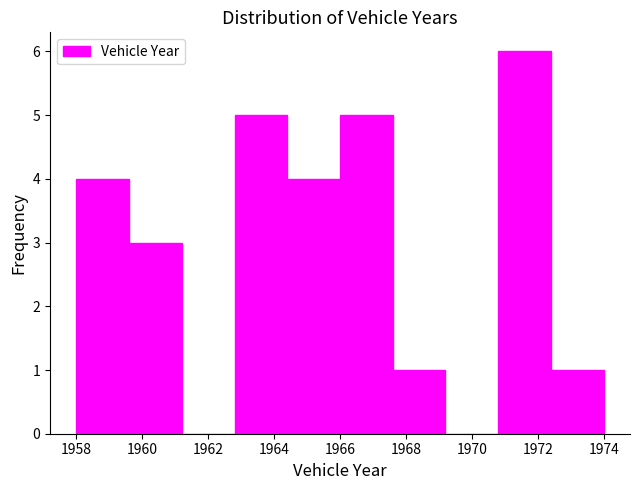

Reading left to right, list every bar in this chart as the range it spans on the x-axis followed by its height. The values are not printed on the chart, so give them approximately, as read against the axis.

1958.0 to 1959.6: 4
1959.6 to 1961.2: 3
1961.2 to 1962.8: 0
1962.8 to 1964.4: 5
1964.4 to 1966.0: 4
1966.0 to 1967.6: 5
1967.6 to 1969.2: 1
1969.2 to 1970.8: 0
1970.8 to 1972.4: 6
1972.4 to 1974.0: 1